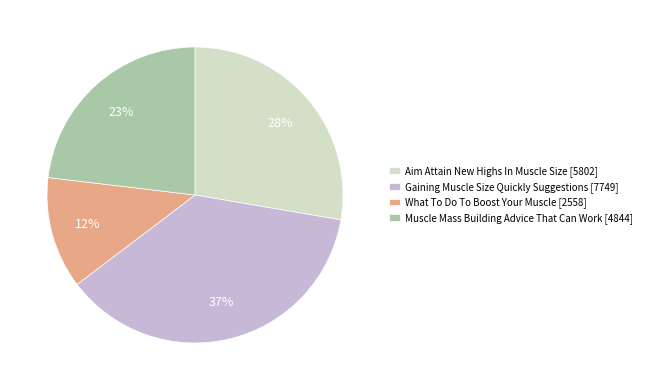

Count the number of slices in the pie.

4